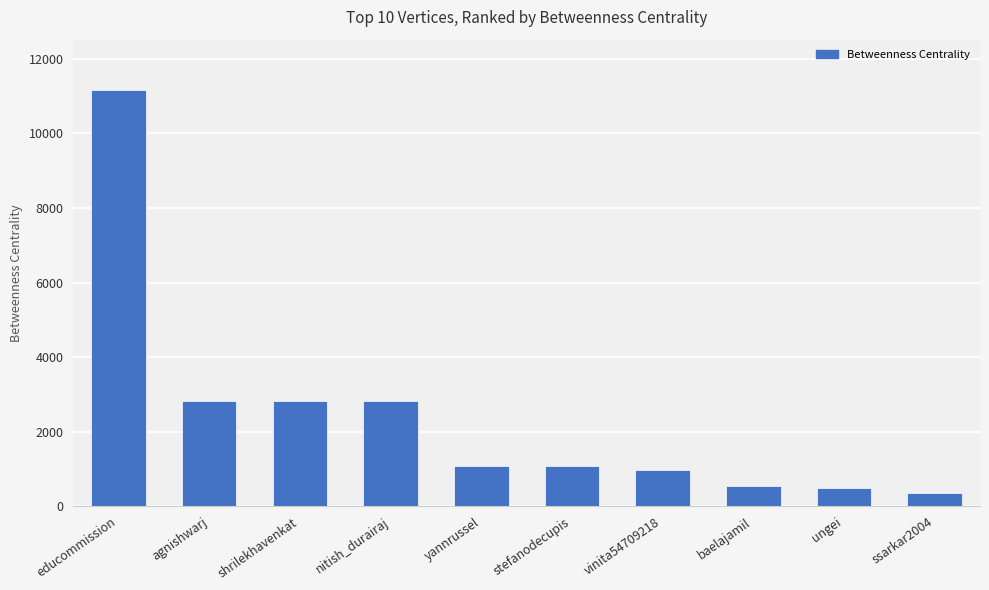

What is the greatest value displayed?

11173.4